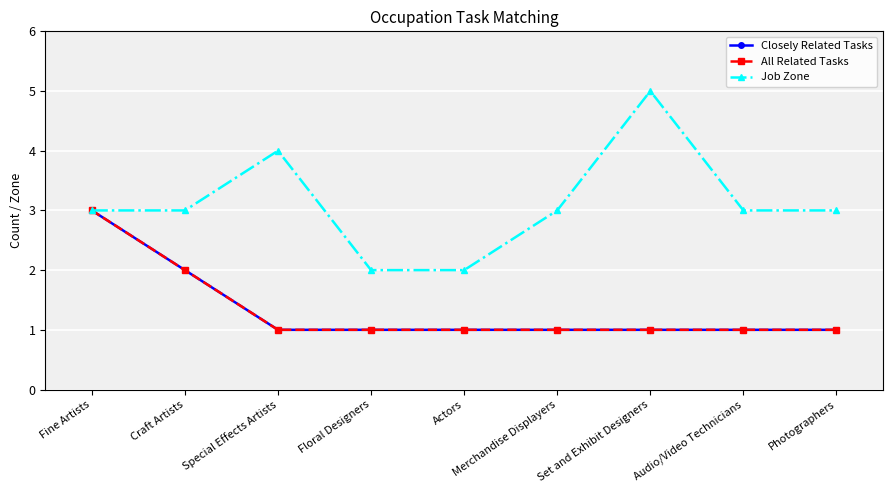

Reading left to right, transcribe all the data shown in this chart.

Closely Related Tasks: Fine Artists=3	Craft Artists=2	Special Effects Artists=1	Floral Designers=1	Actors=1	Merchandise Displayers=1	Set and Exhibit Designers=1	Audio/Video Technicians=1	Photographers=1
All Related Tasks: Fine Artists=3	Craft Artists=2	Special Effects Artists=1	Floral Designers=1	Actors=1	Merchandise Displayers=1	Set and Exhibit Designers=1	Audio/Video Technicians=1	Photographers=1
Job Zone: Fine Artists=3	Craft Artists=3	Special Effects Artists=4	Floral Designers=2	Actors=2	Merchandise Displayers=3	Set and Exhibit Designers=5	Audio/Video Technicians=3	Photographers=3